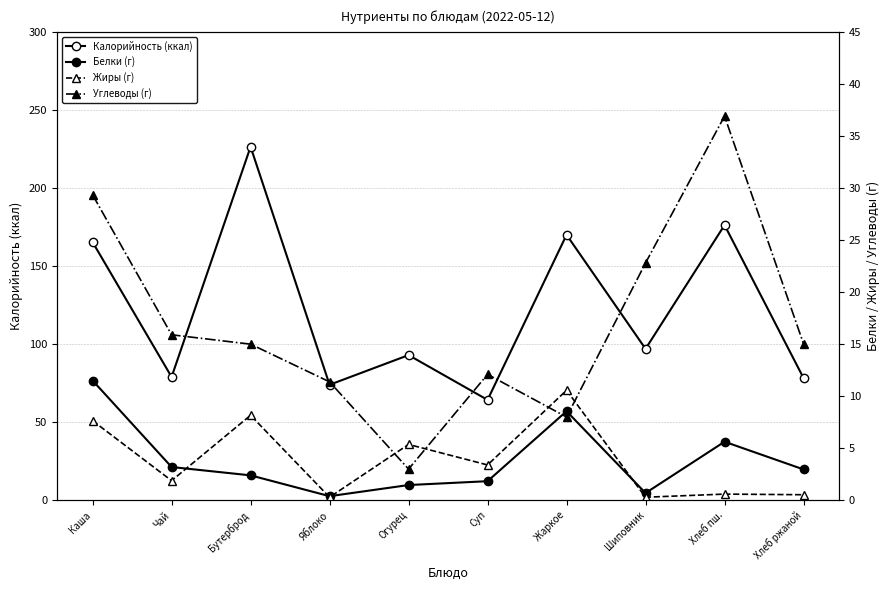

How many categories are shown in the chart?

10